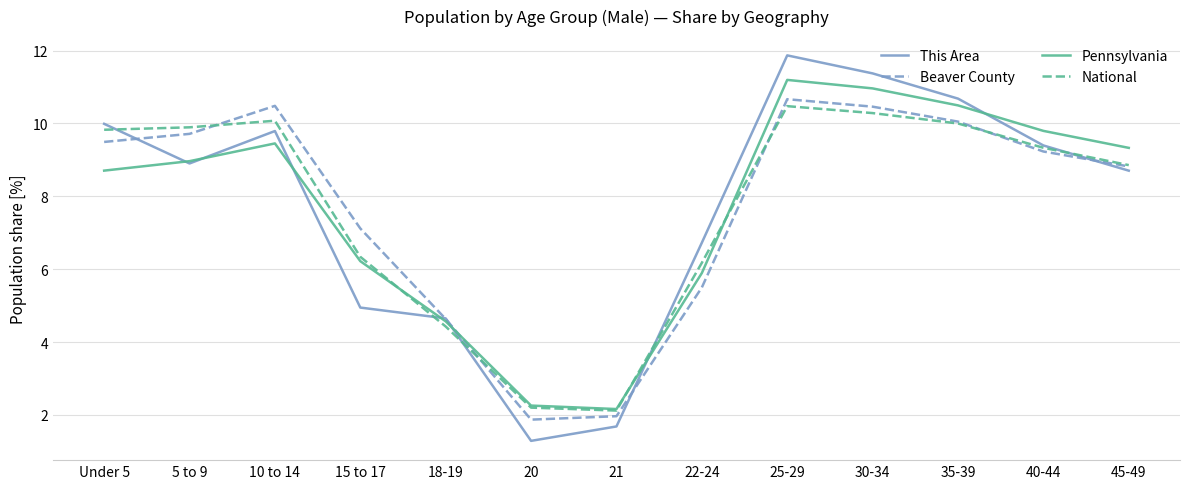

At which category is the sum across all series the highest?

25-29